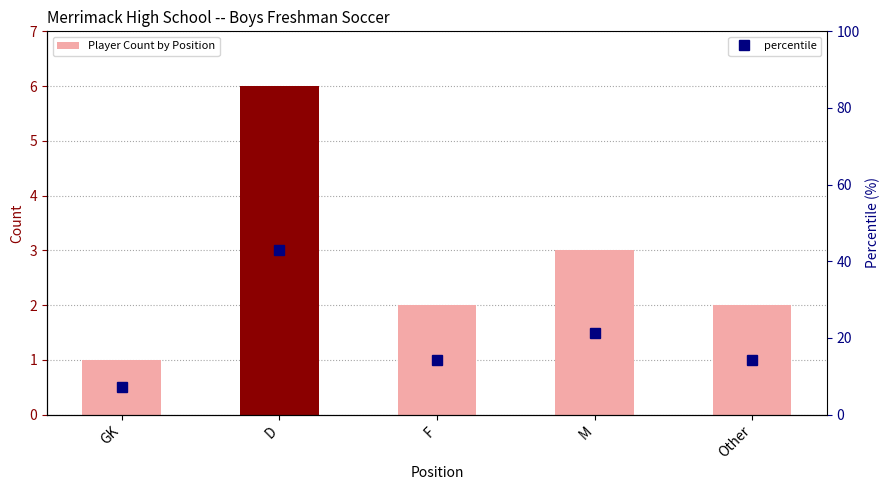

Is the value of Player Count by Position at M greater than the value of percentile at M?

No